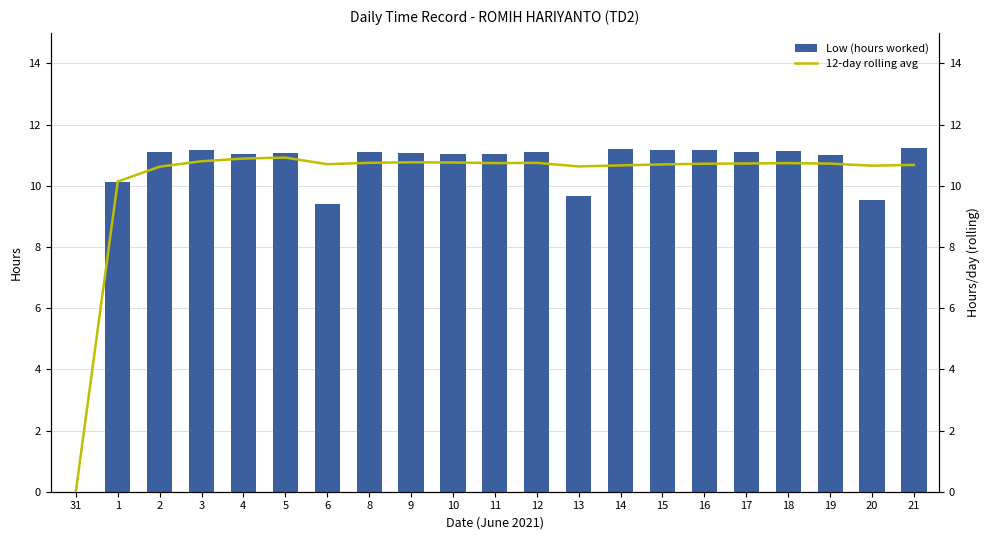

How many values in 12-day rolling avg are above zero?

20